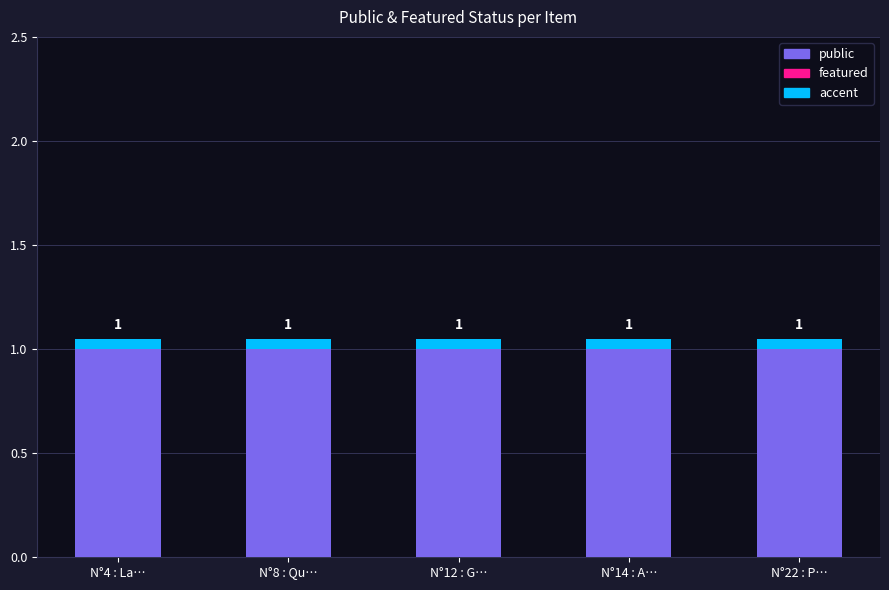

What is the highest value of the public series?

1.0